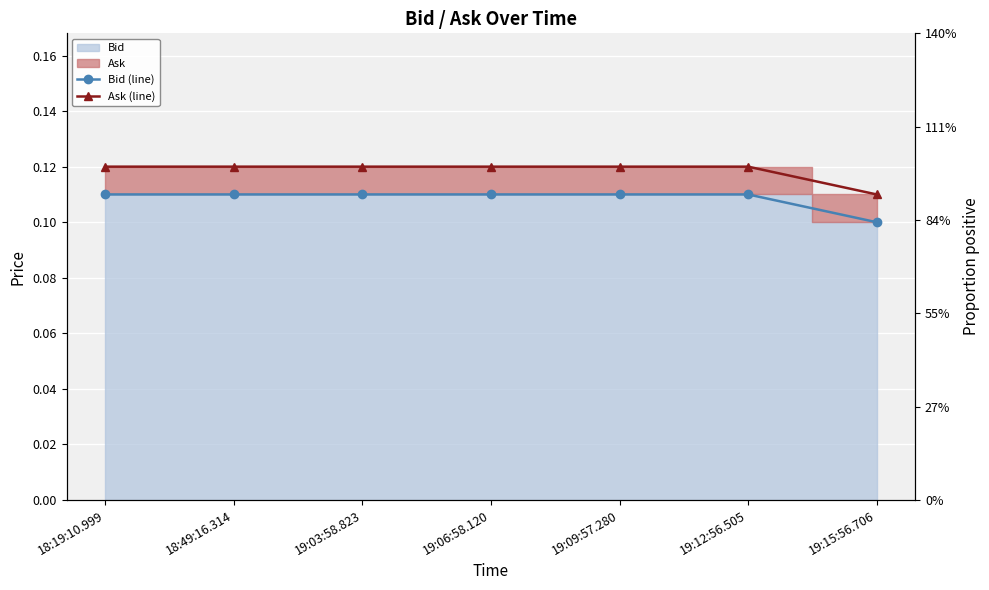

At how many categories does at least one series exceed 0?

7